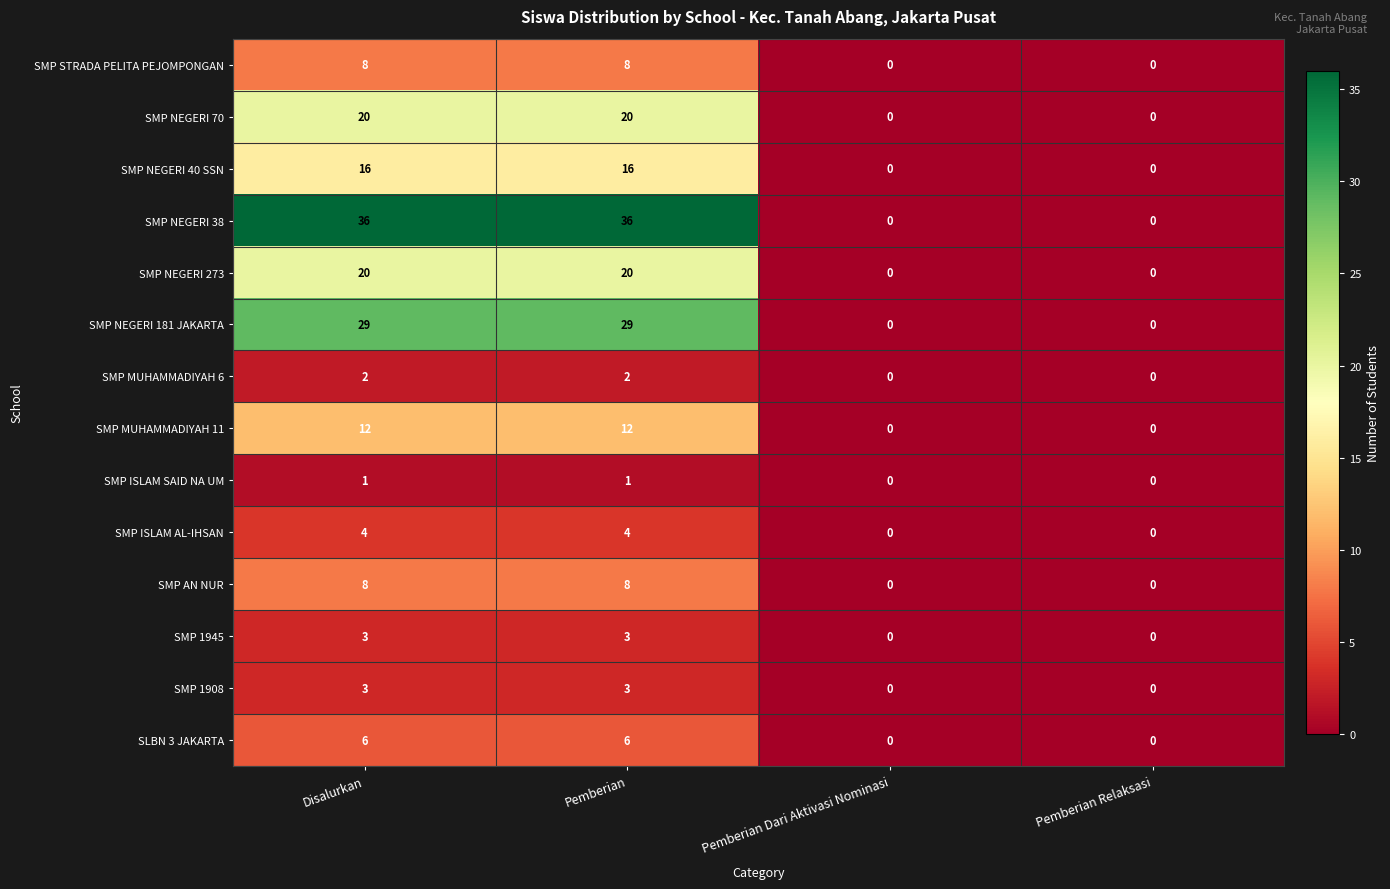

Is the value of SMP STRADA PELITA PEJOMPONGAN at Disalurkan greater than the value of SMP NEGERI 38 at Pemberian Dari Aktivasi Nominasi?

Yes